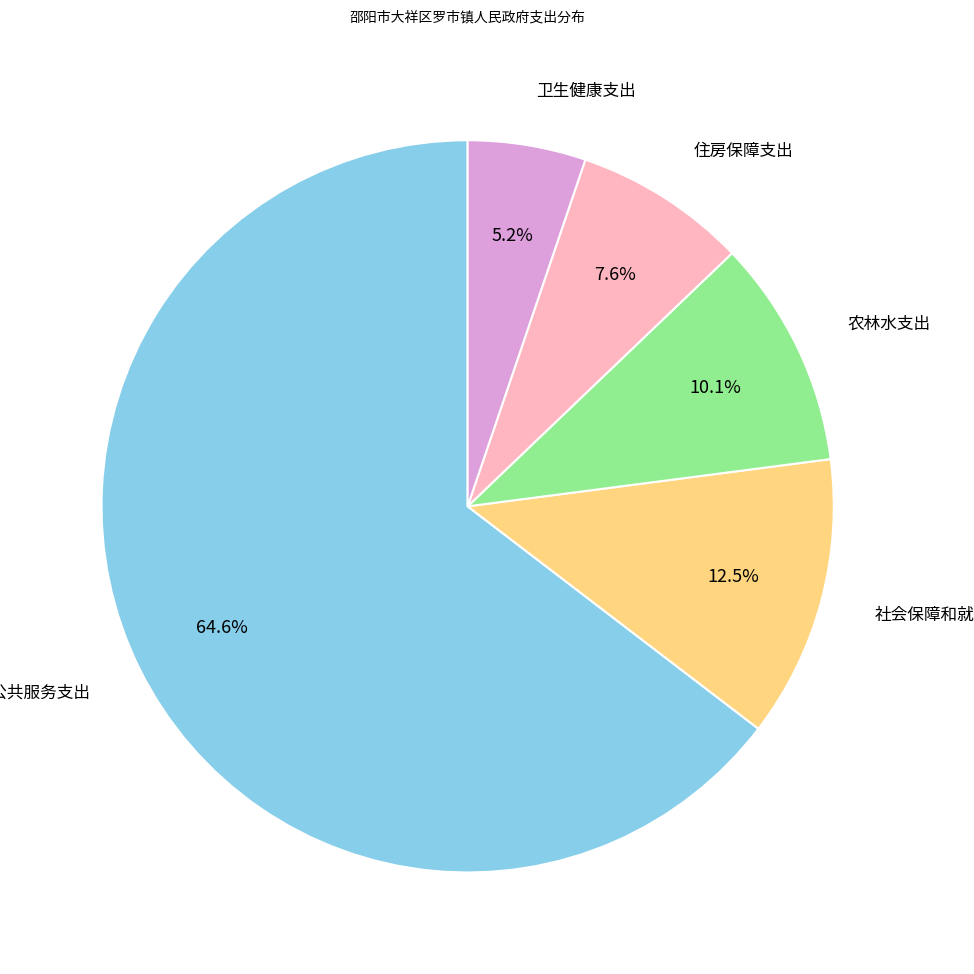

Combined, what portion of the pie is 社会保障和就业支出 and 住房保障支出?

20.1%